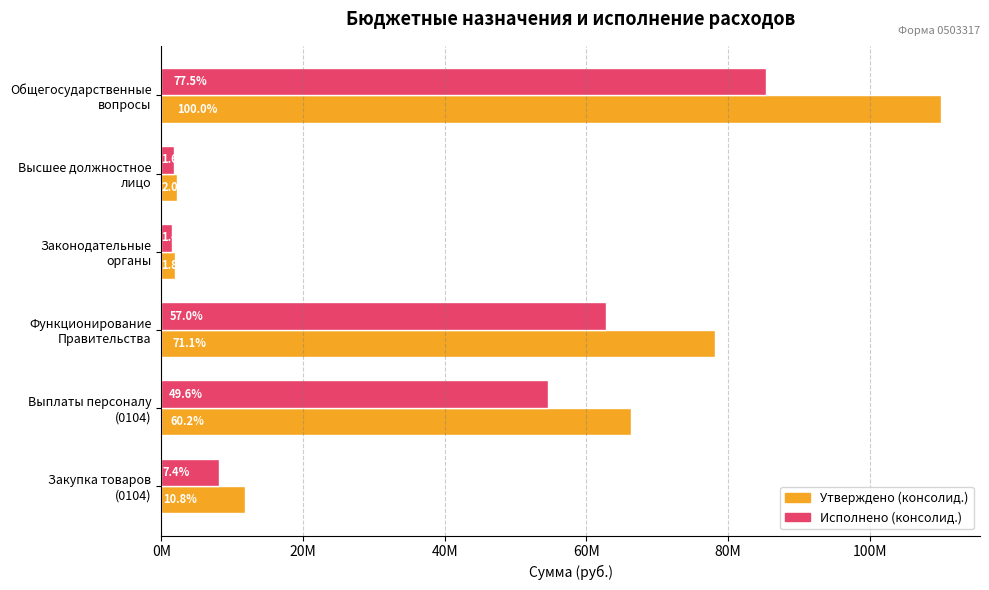

Count the number of data series in this chart.

2